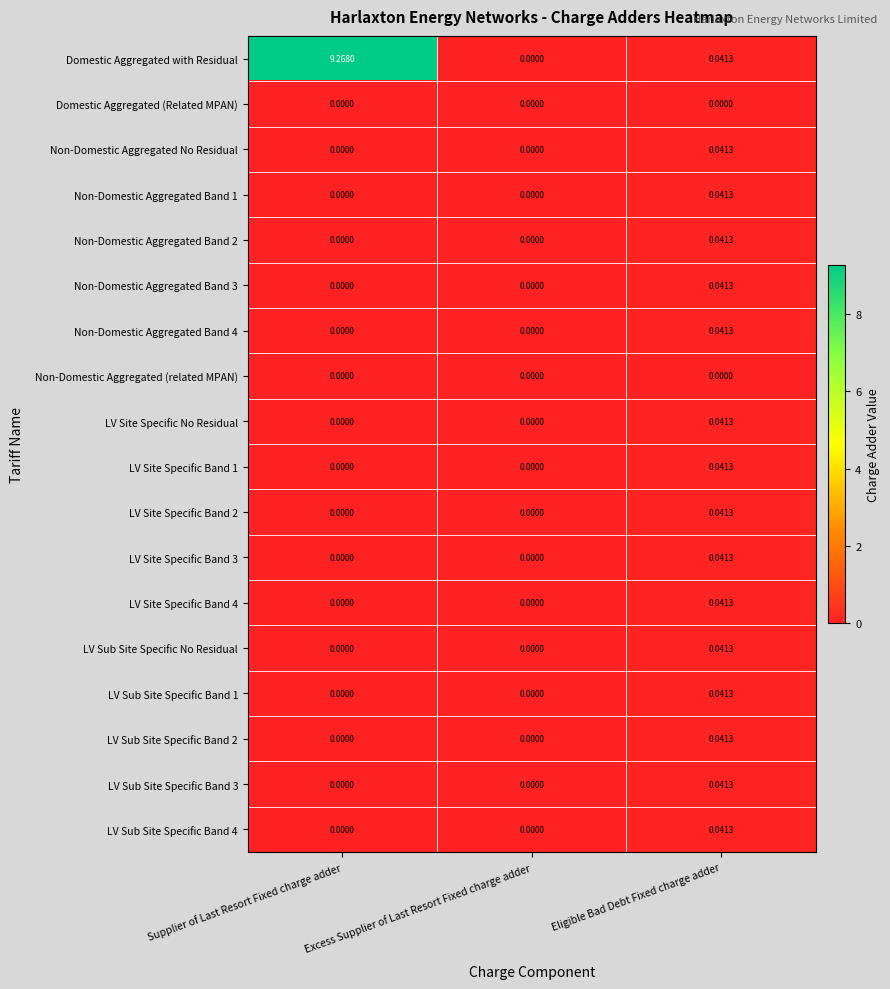

Which series has the largest total across all categories?

Domestic Aggregated with Residual